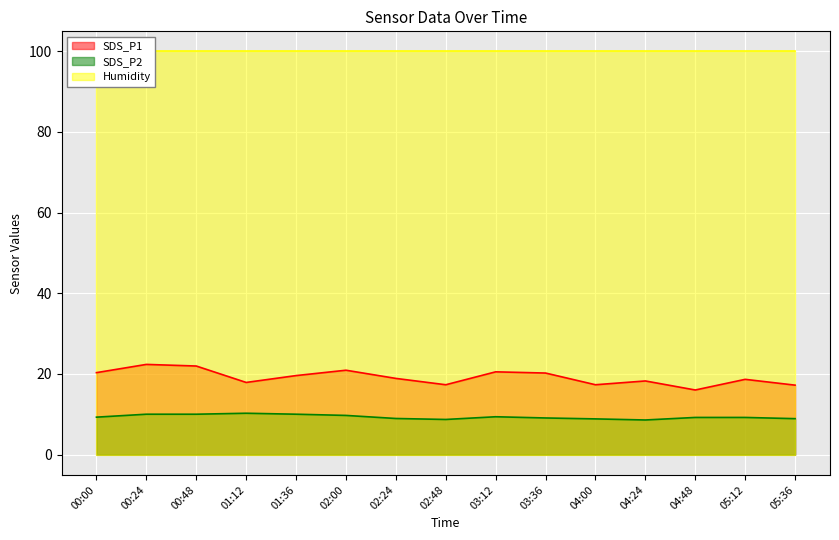

Is it true that SDS_P2 equals 9.2 at 05:12?

True